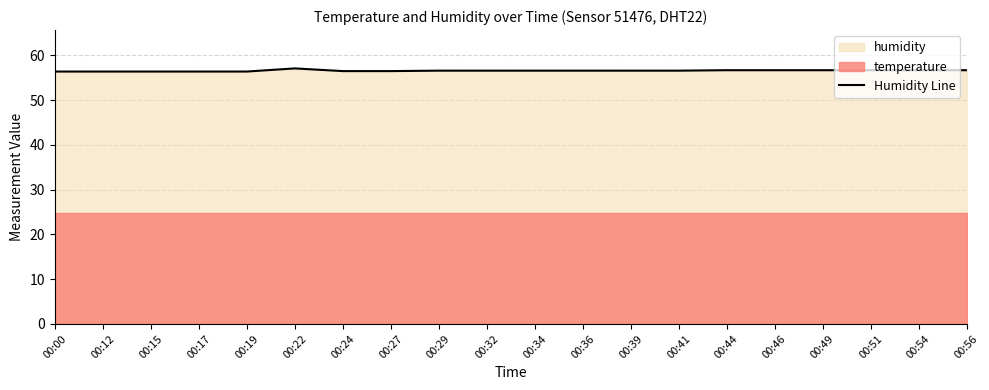

Rank the categories by value from lowest to highest.

00:00, 00:12, 00:15, 00:17, 00:19, 00:24, 00:27, 00:29, 00:32, 00:34, 00:36, 00:39, 00:41, 00:44, 00:46, 00:49, 00:51, 00:54, 00:56, 00:22